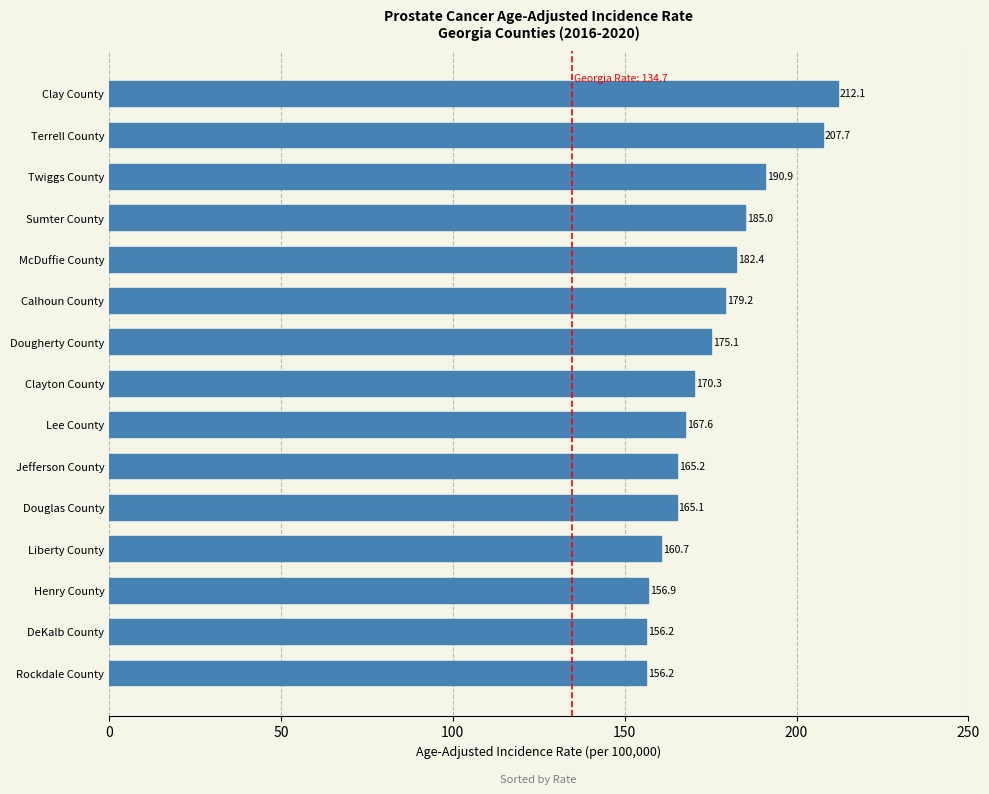

Count the number of data series in this chart.

1